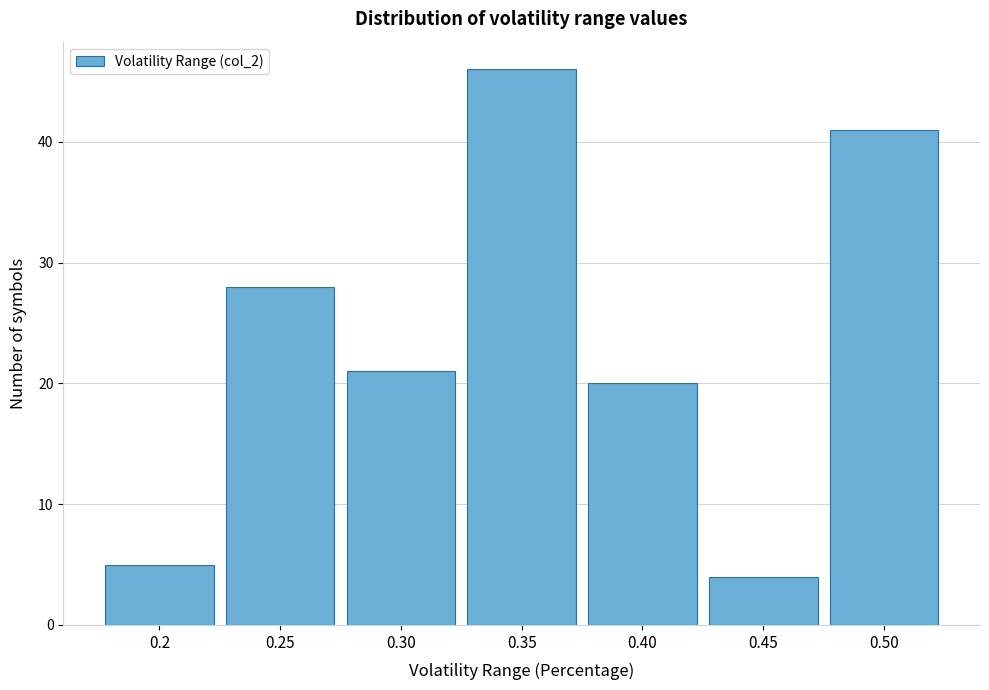

Reading left to right, list every bar in this chart as the range it spans on the x-axis followed by its height. The values are not printed on the chart, so give them approximately, as read against the axis.

0.175 to 0.225: 5
0.225 to 0.275: 28
0.275 to 0.325: 21
0.325 to 0.375: 46
0.375 to 0.425: 20
0.425 to 0.475: 4
0.475 to 0.525: 41